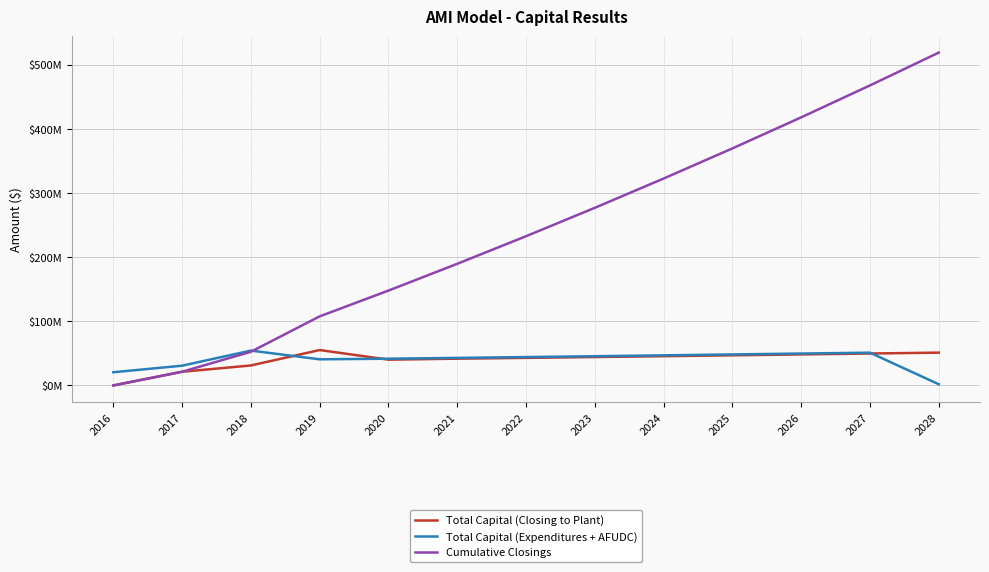

Rank the categories by Total Capital (Closing to Plant) value from highest to lowest.

2019, 2028, 2027, 2026, 2025, 2024, 2023, 2022, 2021, 2020, 2018, 2017, 2016